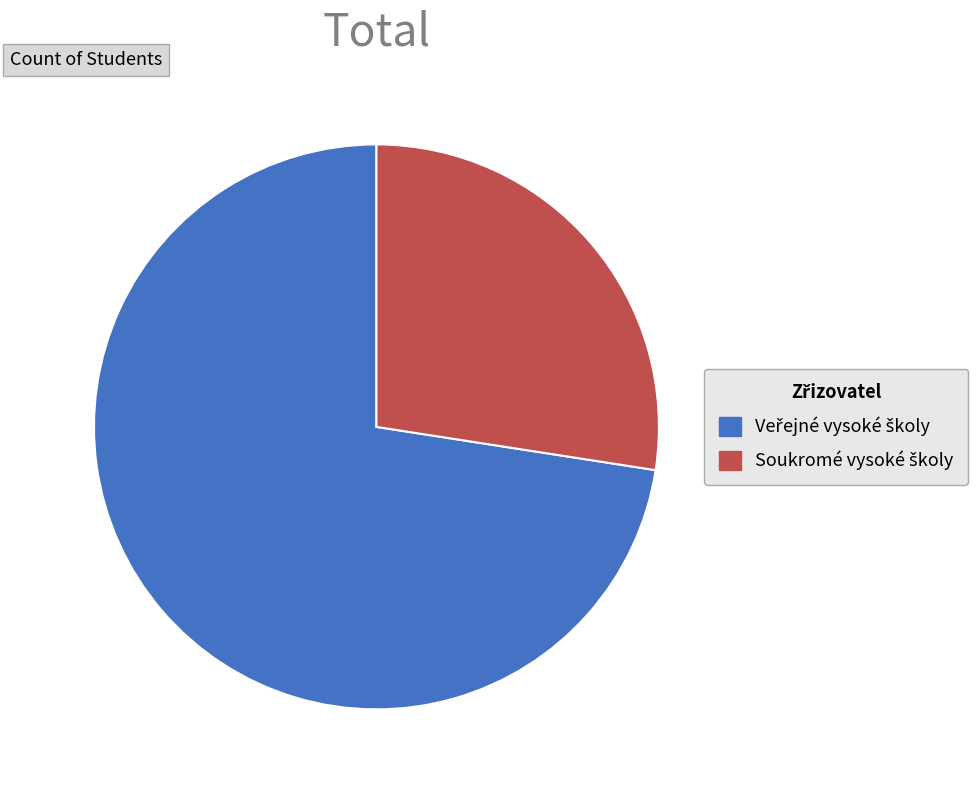

Count the number of slices in the pie.

2